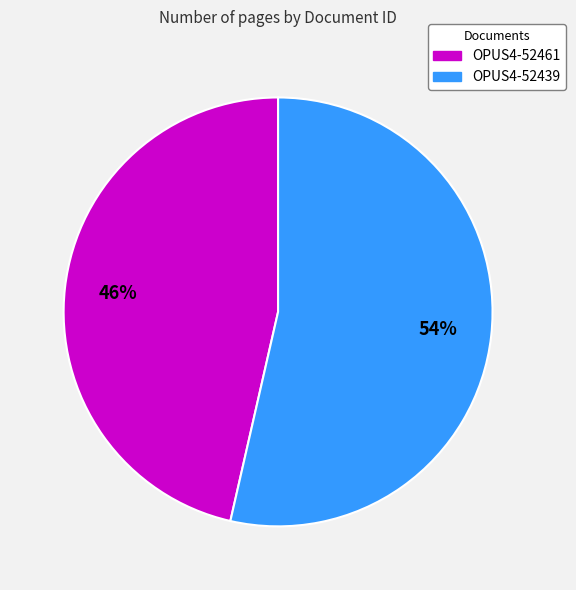

What is the ratio of the value at OPUS4-52461 to the value at OPUS4-52439?

0.9